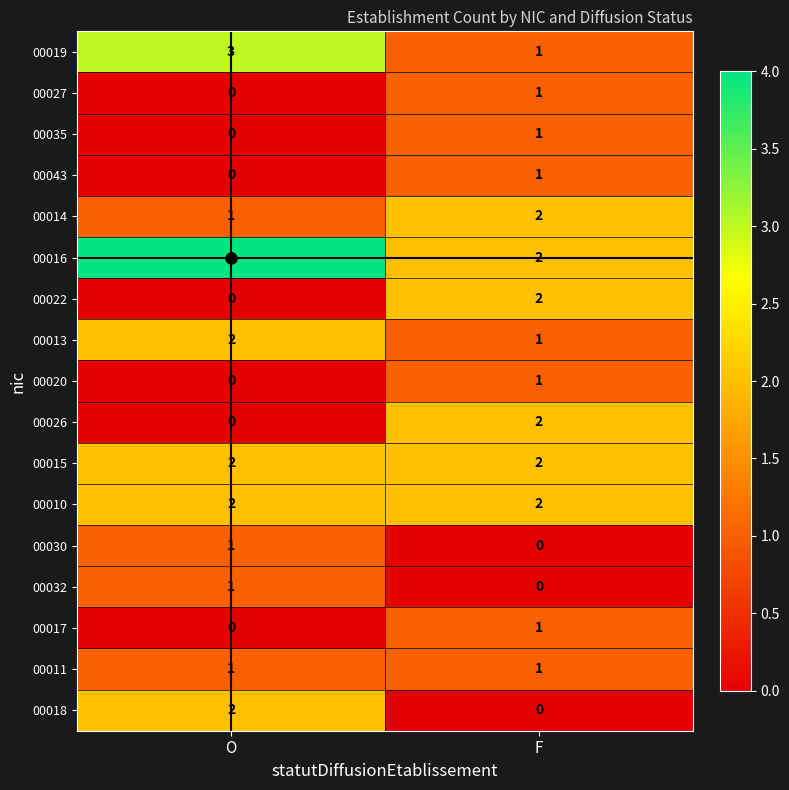

What is the sum of all 00013 values?

3